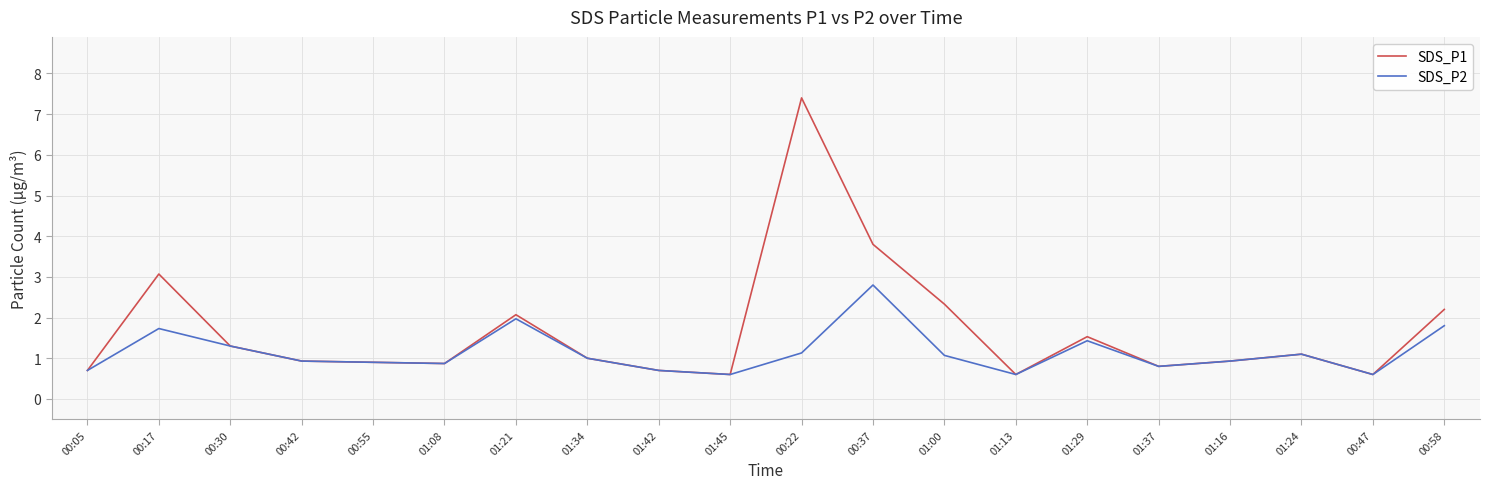

List the series in order of their peak value, lowest first.

SDS_P2, SDS_P1